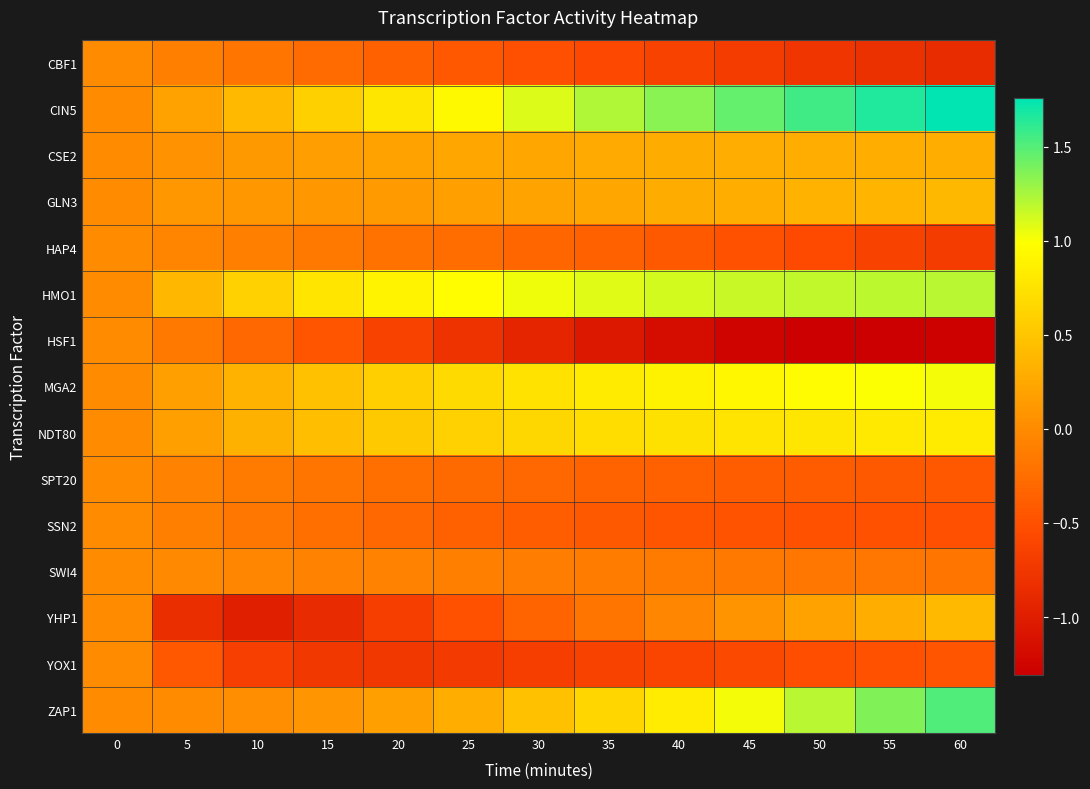

Which series has the widest spread of values?

CIN5